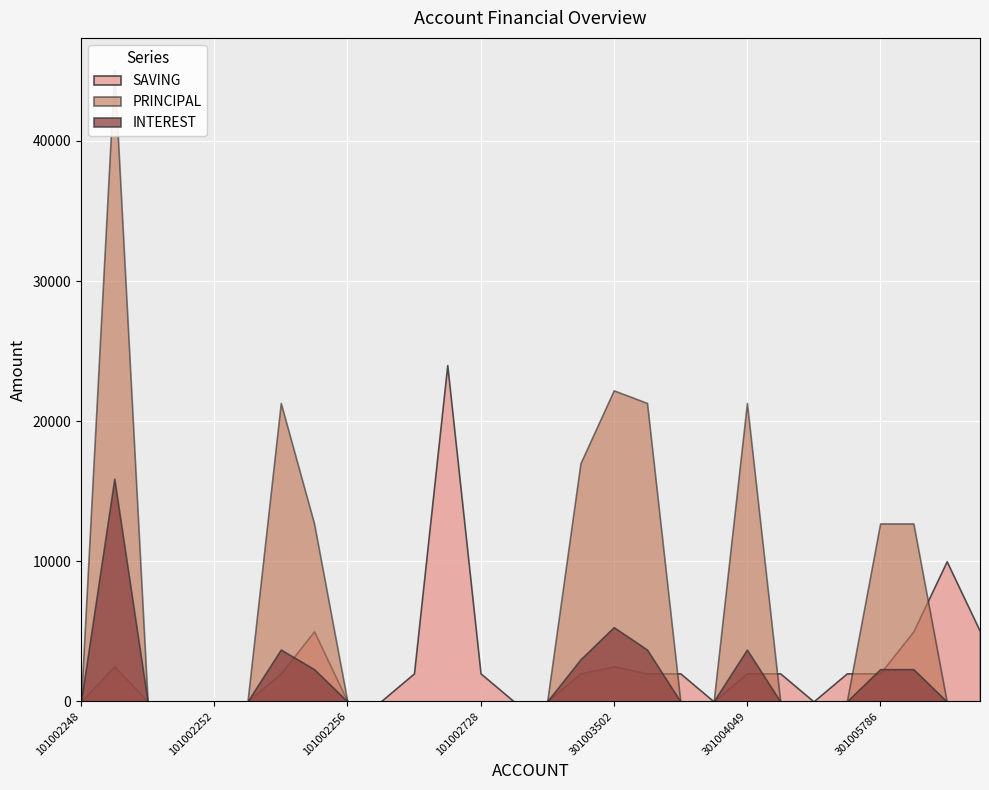

The PRINCIPAL series shows -21235 at 101002506. True or false?

False